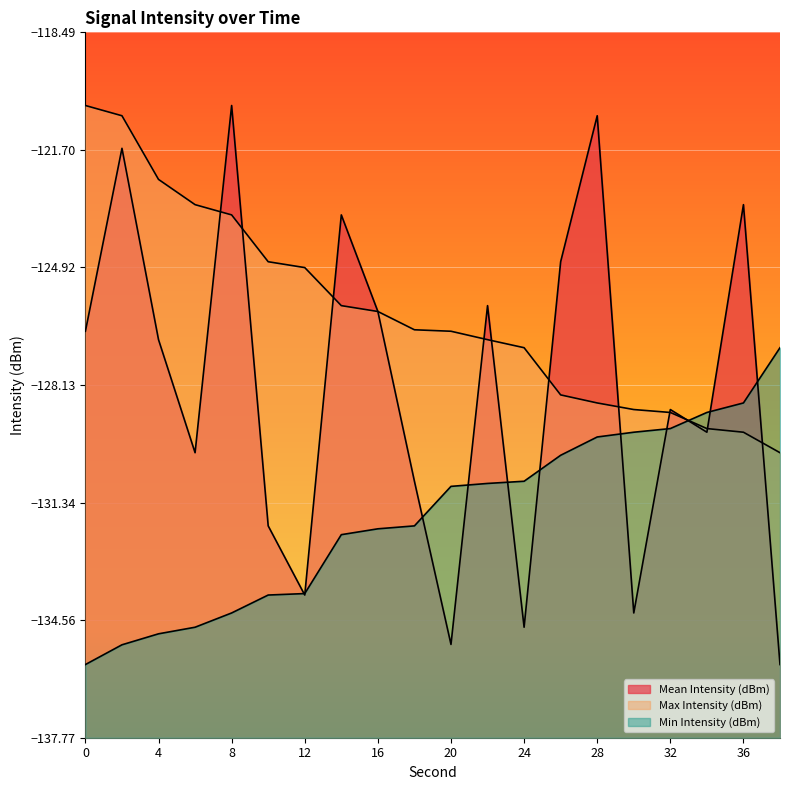

What is the minimum value for Mean Intensity (dBm)?

-135.8